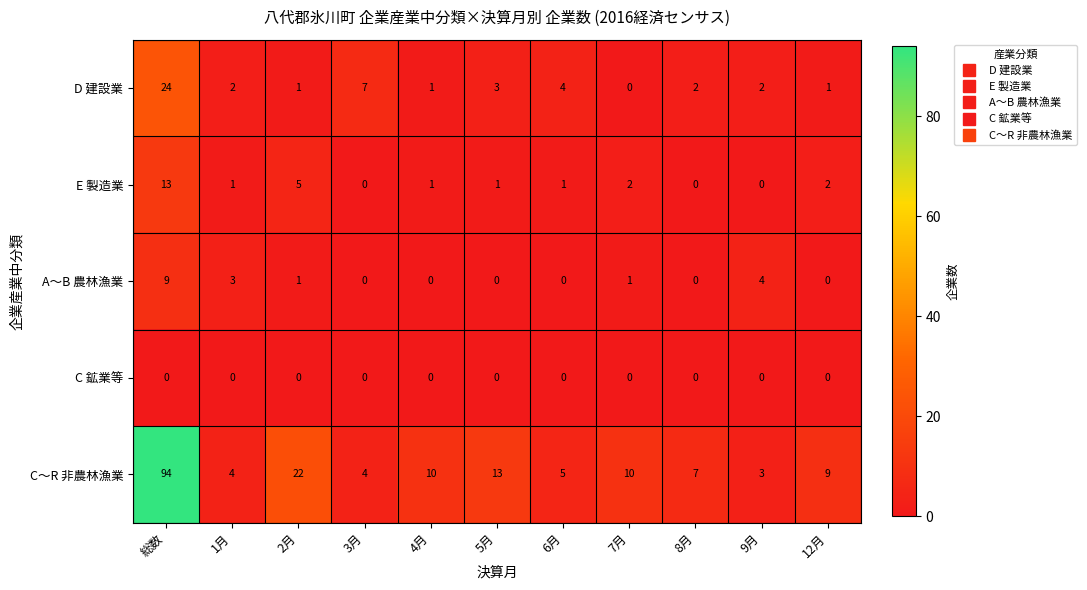

At 総数, list the series in order from largest to smallest.

C～R 非農林漁業, D 建設業, E 製造業, A～B 農林漁業, C 鉱業等